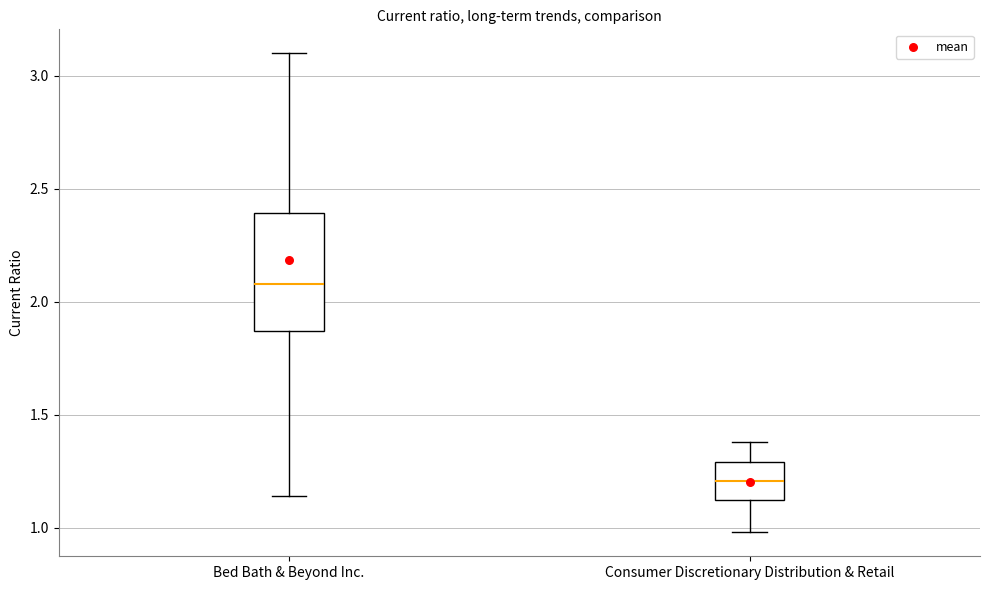

Reading left to right, transcribe this box plot: for each box, give where its median line is, the range the box spans, and where its two whiskers end, as read against the y-axis. The values are not printed on the chart, so give them approximately, as read against the axis.

Bed Bath & Beyond Inc.: median 2.10, box 1.85 to 2.40, whiskers 1.15 to 3.10
Consumer Discretionary Distribution & Retail: median 1.20, box 1.10 to 1.30, whiskers 1.00 to 1.40